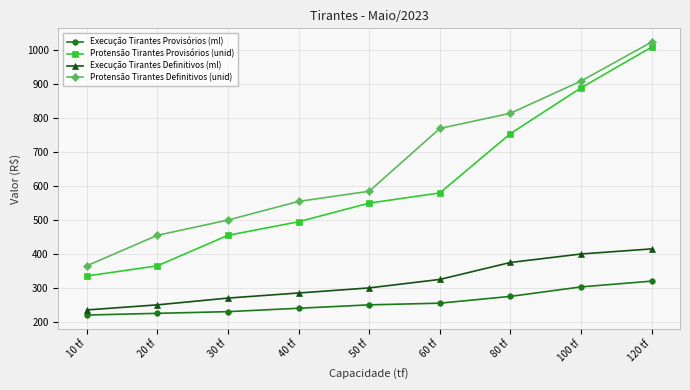

True or false: Execução Tirantes Provisórios (ml) and Execução Tirantes Definitivos (ml) intersect in this chart.

False